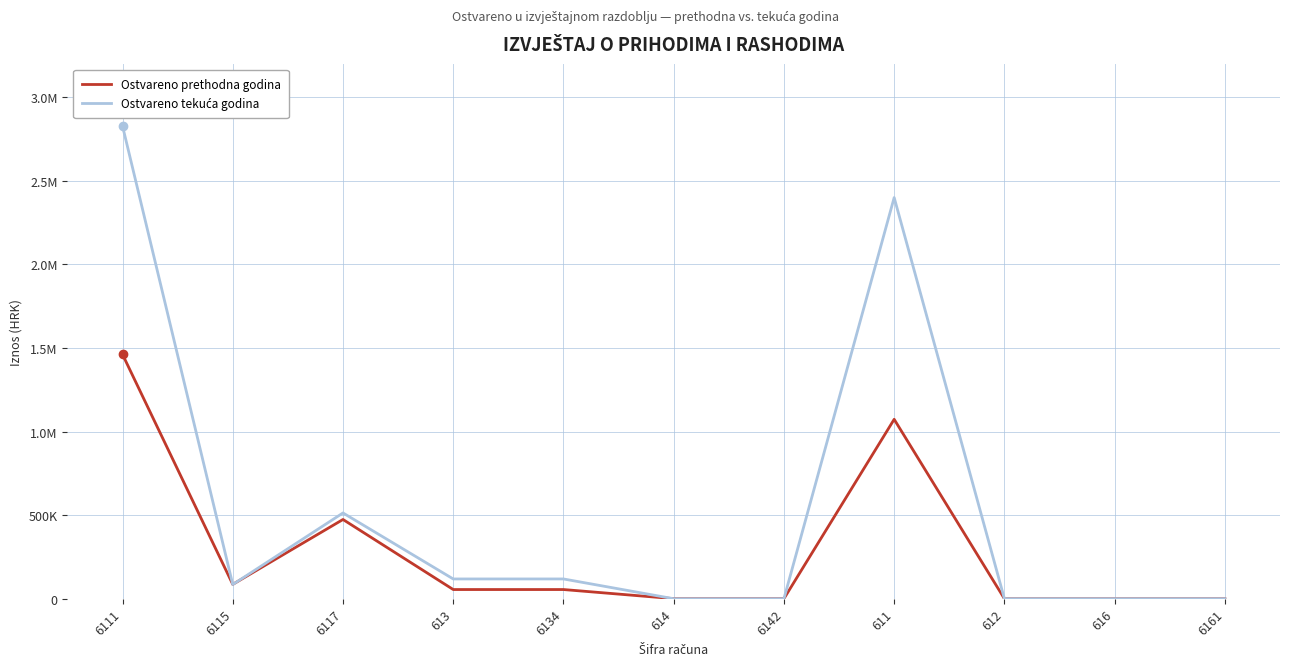

Does the chart have visible grid lines?

Yes